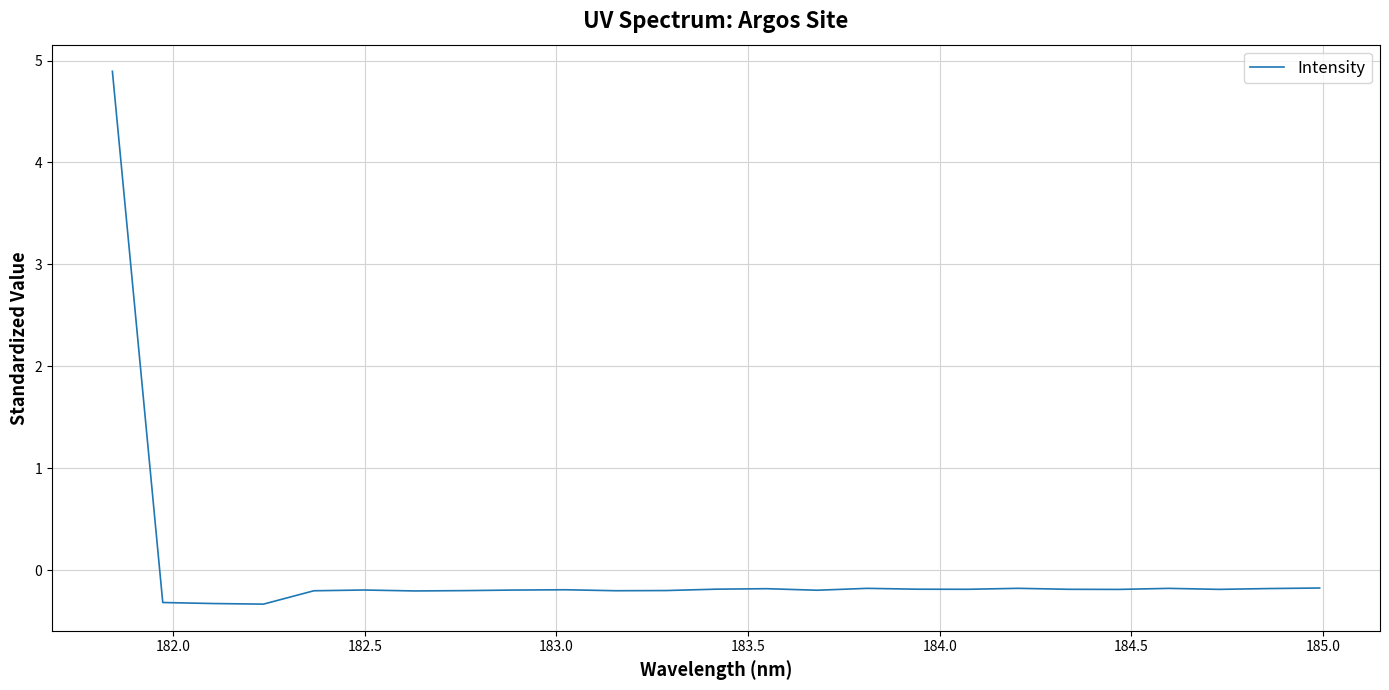

Reading left to right, what are all the values shown in this chart?

4.9	-0.3	-0.3	-0.3	-0.2	-0.2	-0.2	-0.2	-0.2	-0.2	-0.2	-0.2	-0.2	-0.2	-0.2	-0.2	-0.2	-0.2	-0.2	-0.2	-0.2	-0.2	-0.2	-0.2	-0.2